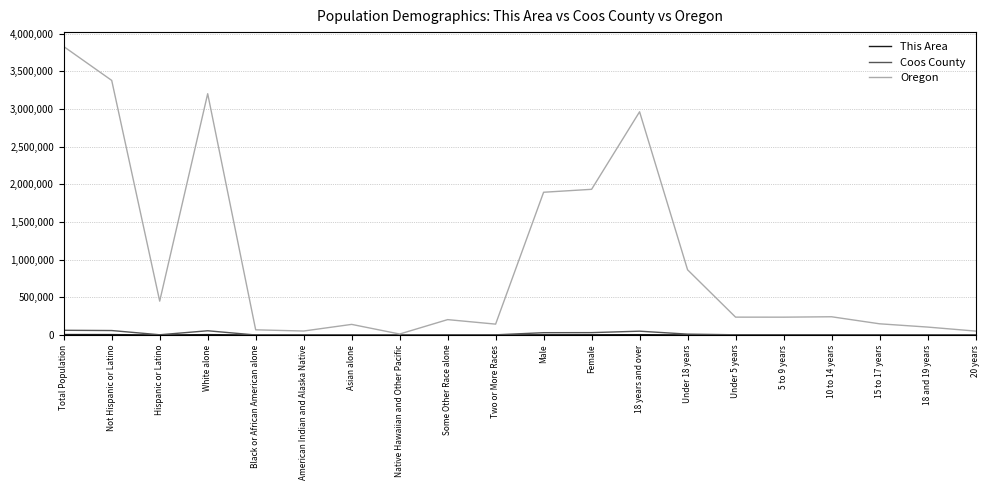

Is it true that Oregon equals 2286124 at Total Population?

False